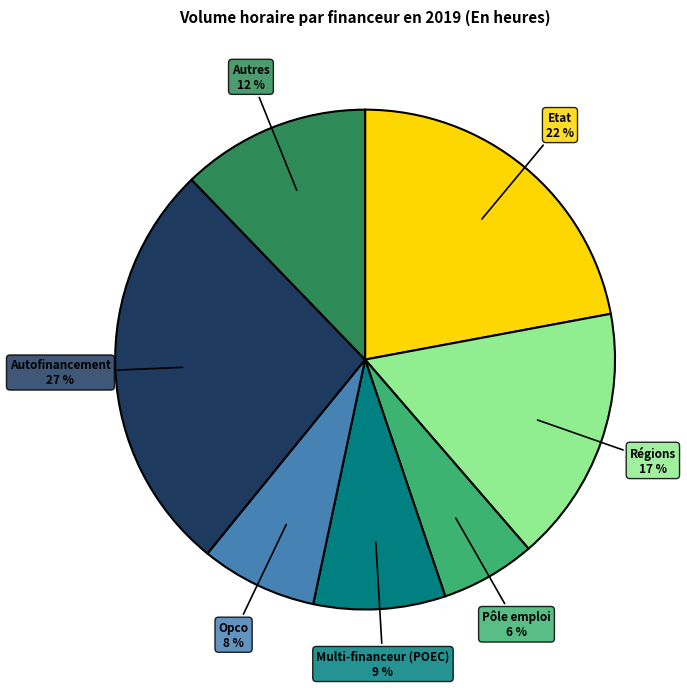

How many slices are in this pie chart?

7